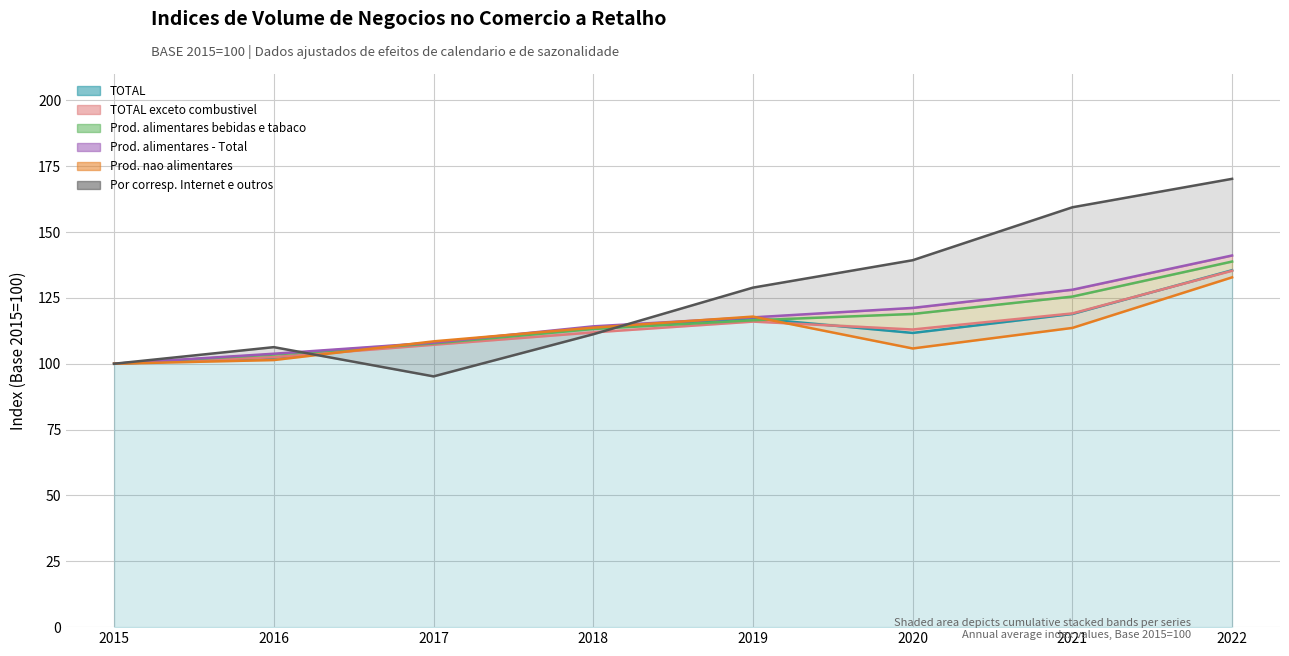

What is the total value across all series at 2018?

677.7